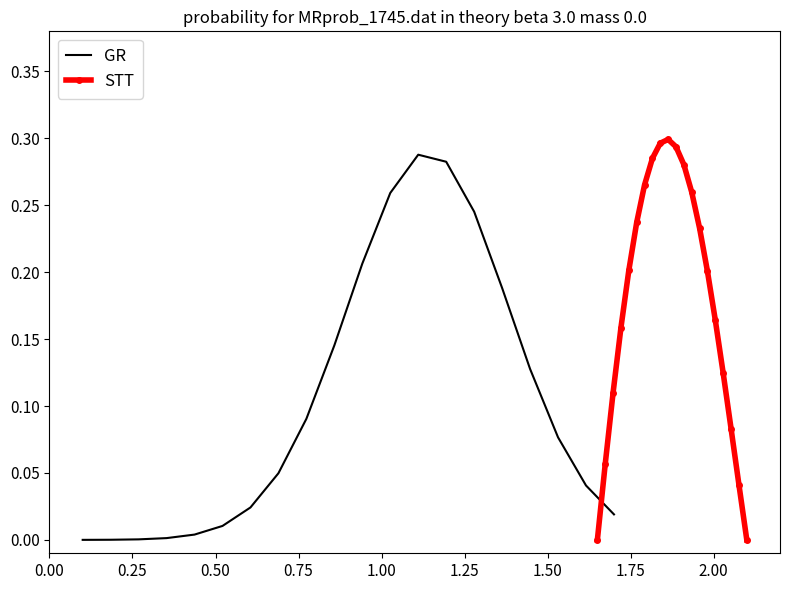

Which series changed the most between 1.25 and 11?

GR